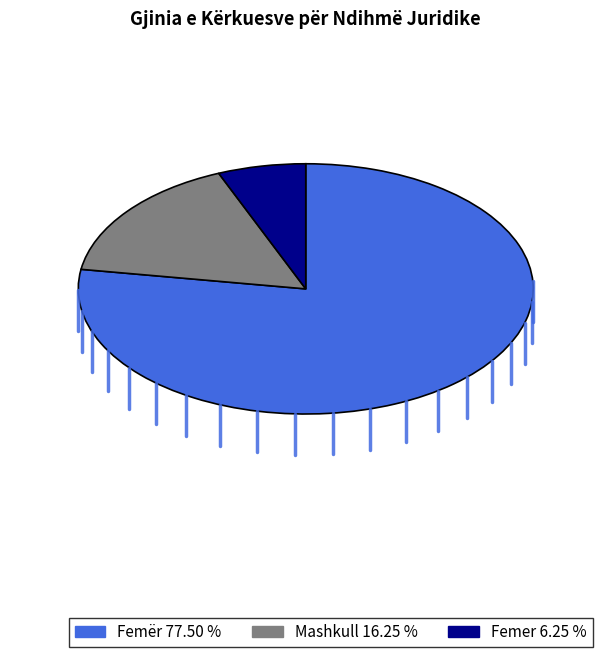

Do Femer 6.25 % and Femër 77.50 % together represent more than half of the pie?

Yes